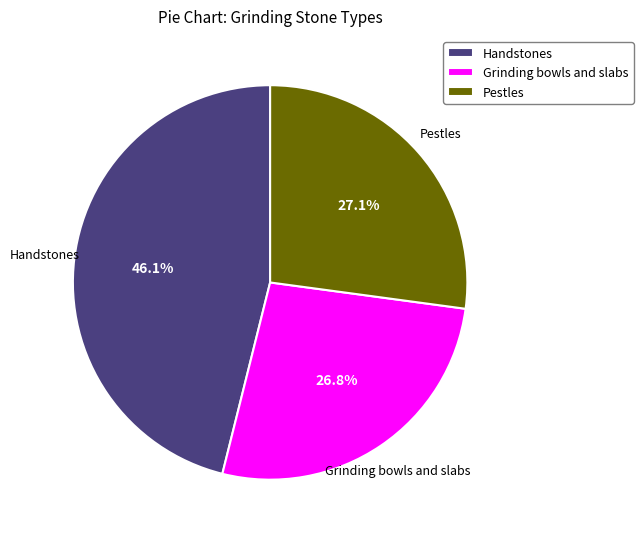

Does Pestles account for over 50% of the chart?

No